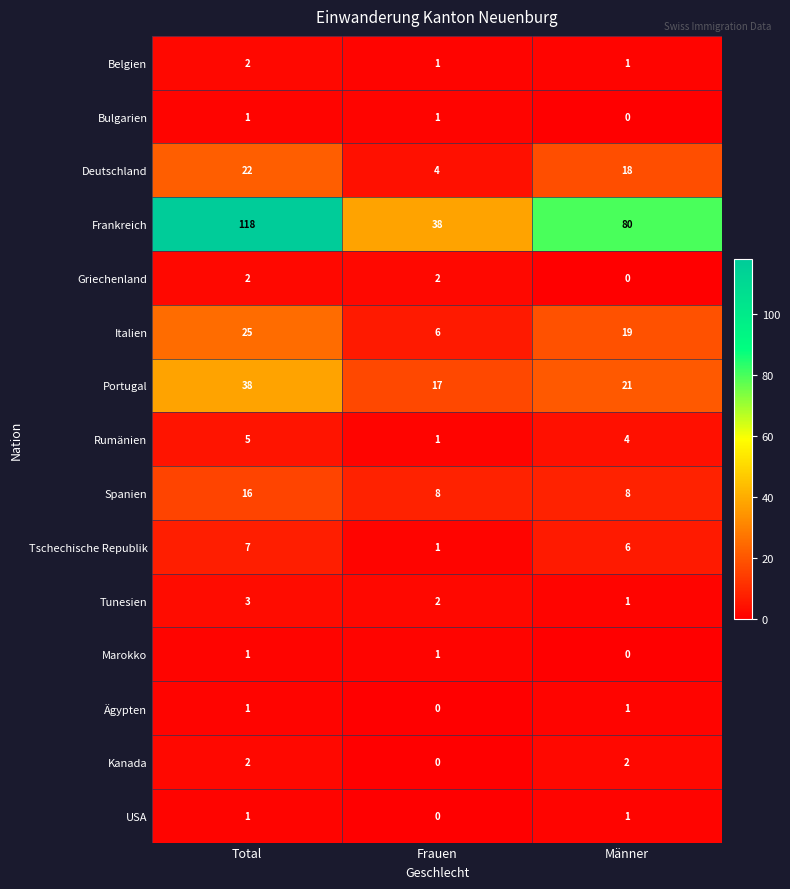

What value does the Spanien series have at Frauen?

8